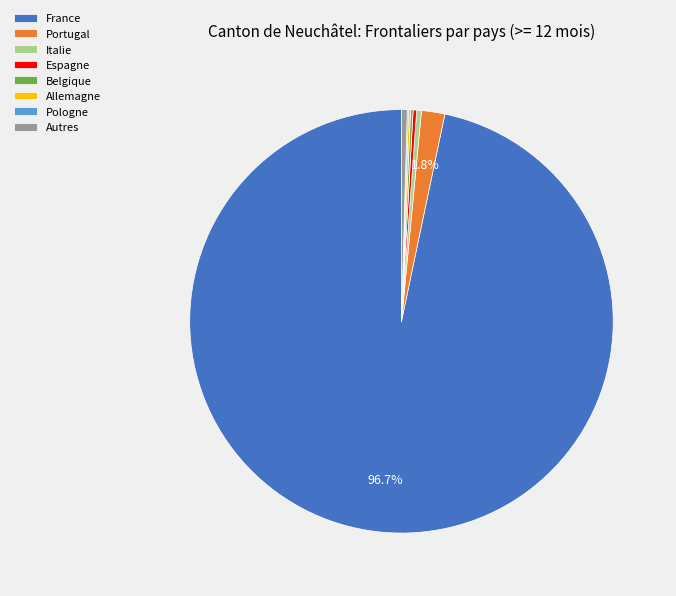

Which slice is the largest?

France